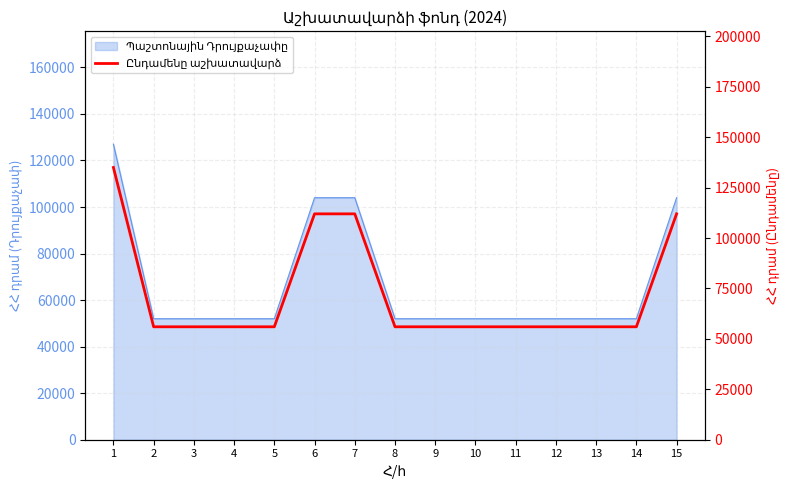

Reading left to right, list all the values displayed in this chart.

1=135000	2=56000	3=56000	4=56000	5=56000	6=112000	7=112000	8=56000	9=56000	10=56000	11=56000	12=56000	13=56000	14=56000	15=112000